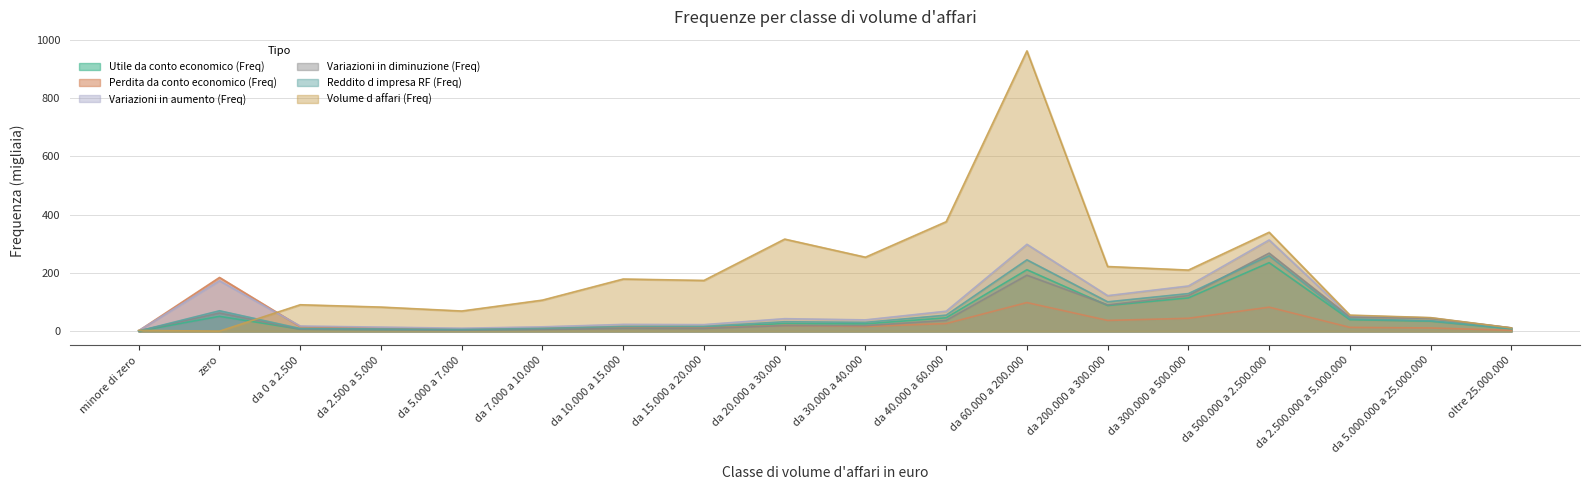

How many interior local valleys does the Volume d affari (Freq) series have?

5